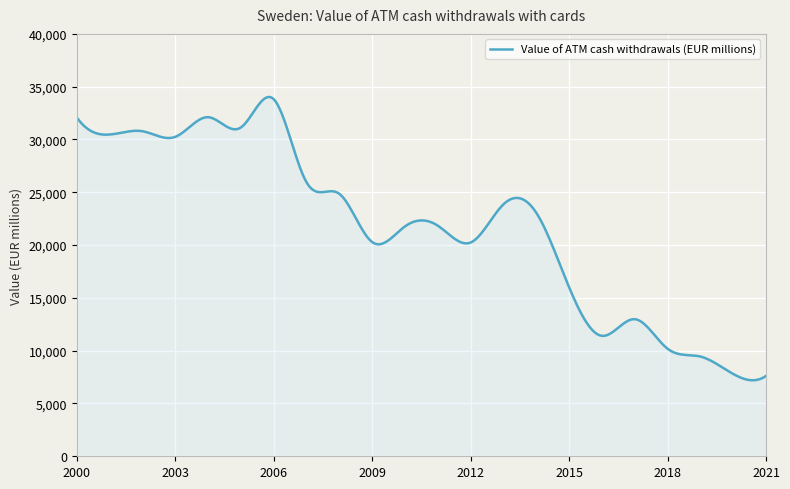

What is the greatest value displayed?

34024.6